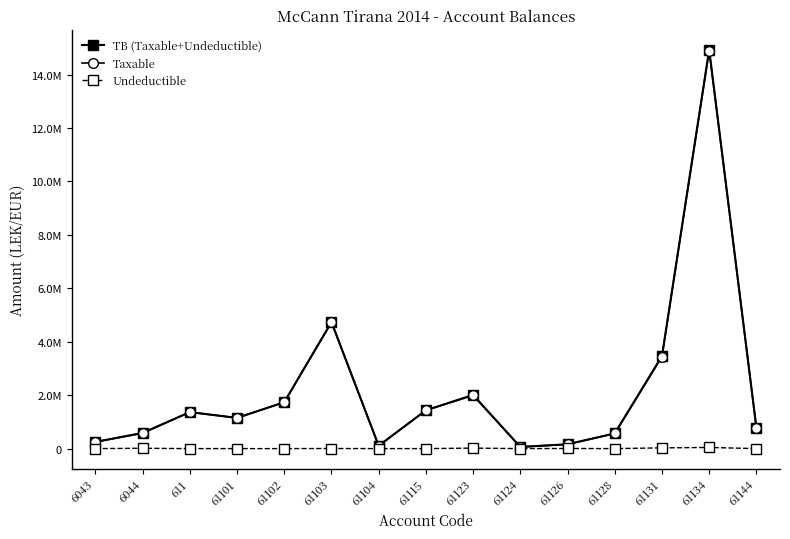

What is the value of the Taxable point at the 11th from the left?

157990.0